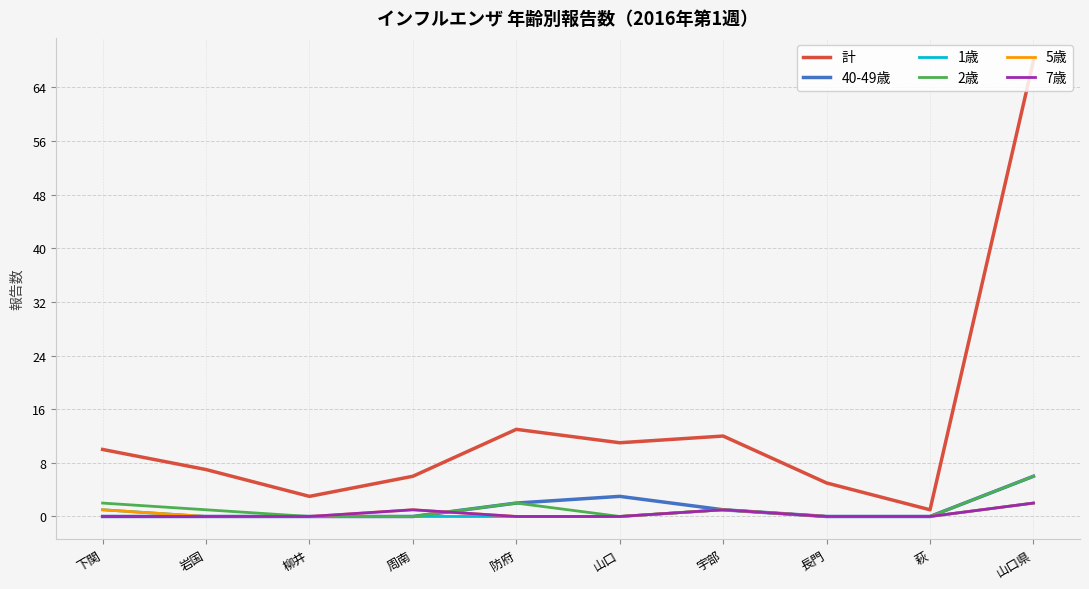

True or false: 2歳 has more than 0 points higher than both neighbors.

True